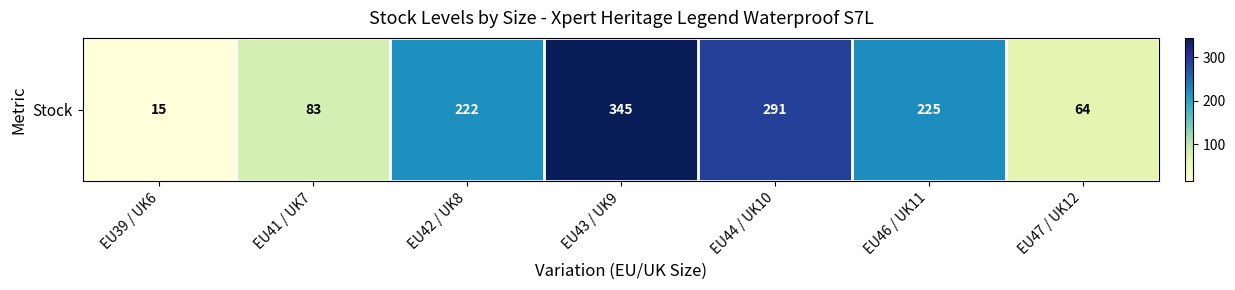

Reading left to right, transcribe all the data shown in this chart.

15	83	222	345	291	225	64